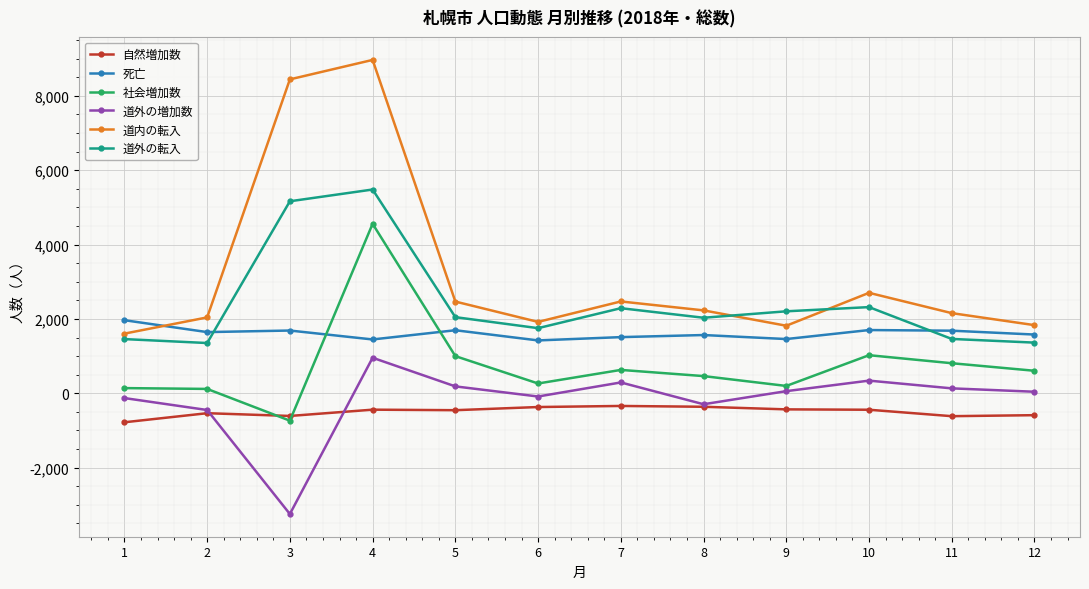

Which series has the largest range (max minus min)?

道内の転入